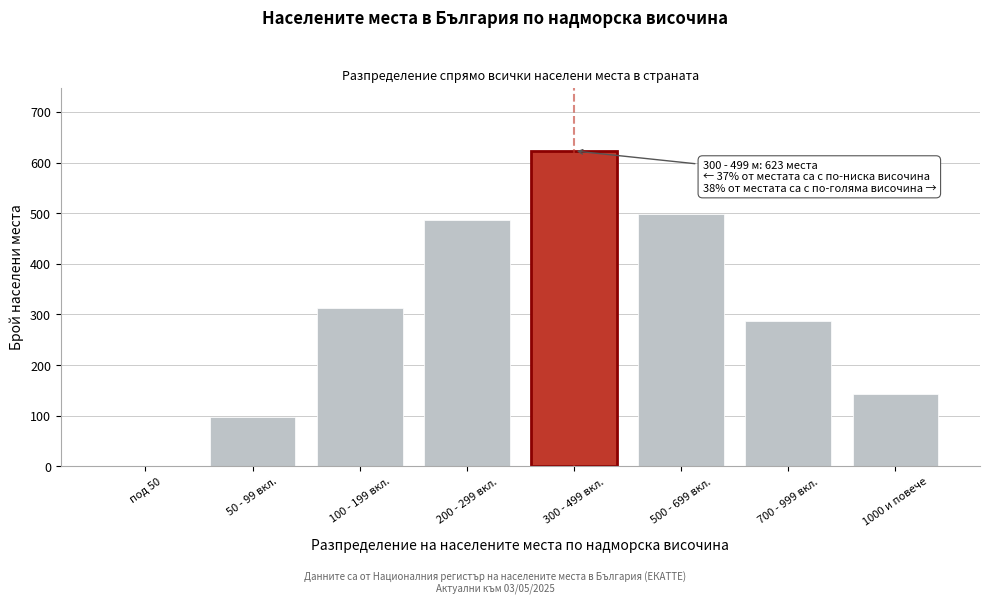

Reading left to right, list all the values displayed in this chart.

под 50=0	50 - 99 вкл.=98	100 - 199 вкл.=312	200 - 299 вкл.=487	300 - 499 вкл.=623	500 - 699 вкл.=498	700 - 999 вкл.=287	1000 и повече=143